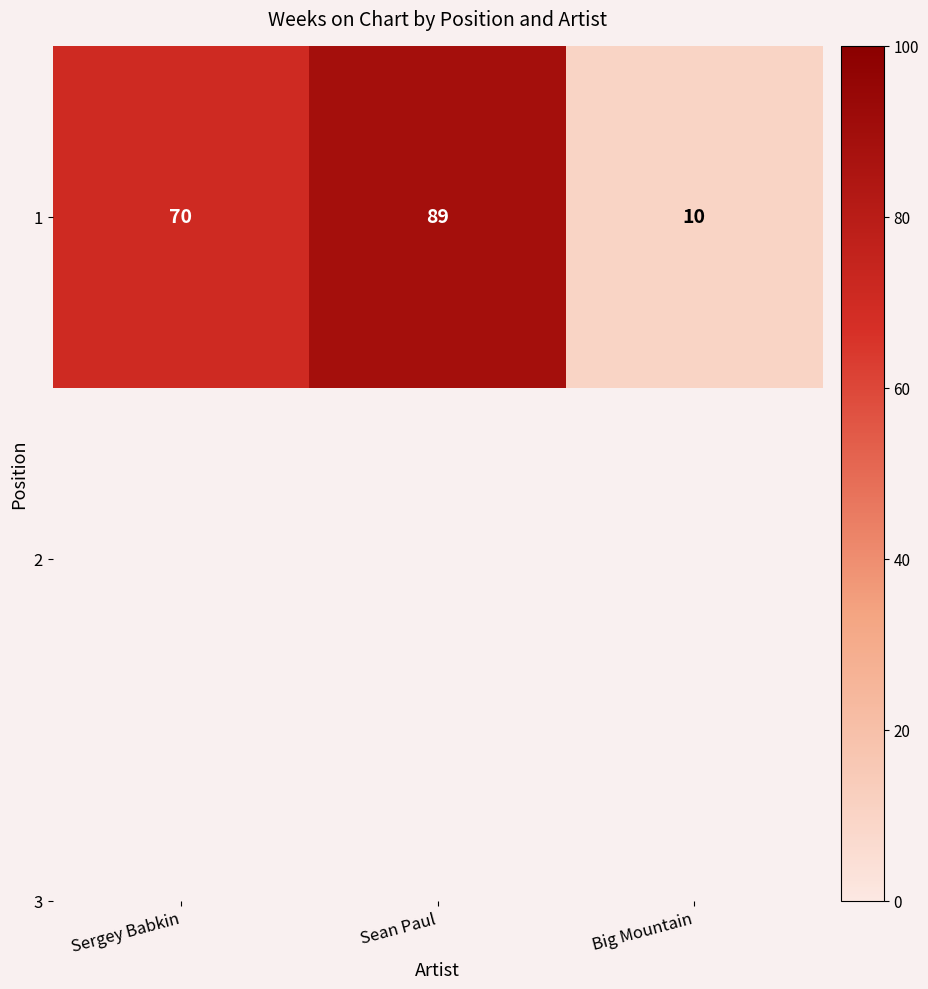

How many values are between 10 and 89?

3